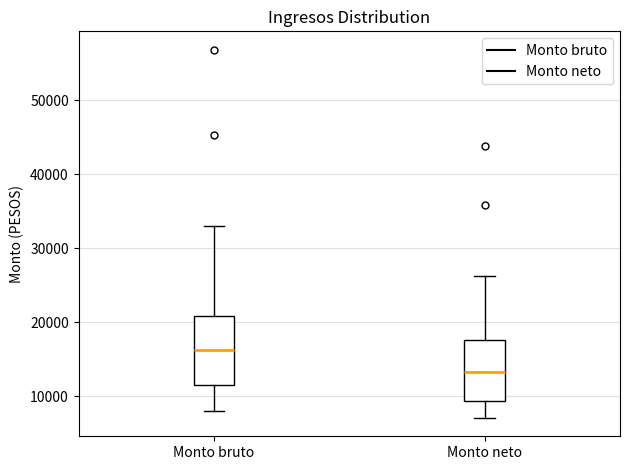

Reading left to right, transcribe this box plot: for each box, give where its median line is, the range the box spans, and where its two whiskers end, as read against the y-axis. The values are not printed on the chart, so give them approximately, as read against the axis.

Monto bruto: median 16000, box 11000 to 21000, whiskers 8000 to 33000
Monto neto: median 13000, box 9000 to 18000, whiskers 7000 to 26000